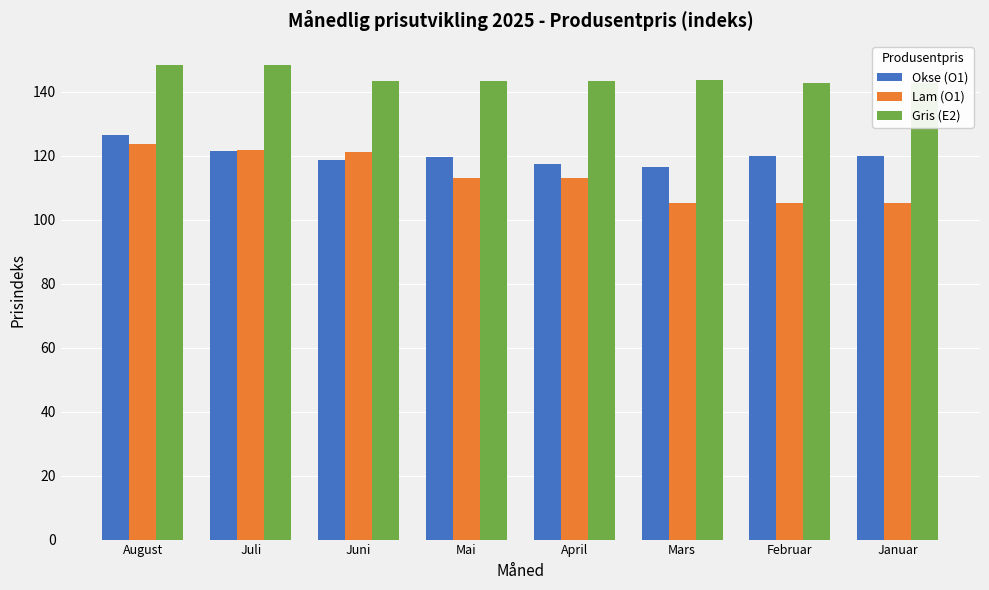

How many values in the Okse (O1) series are below 119?

3